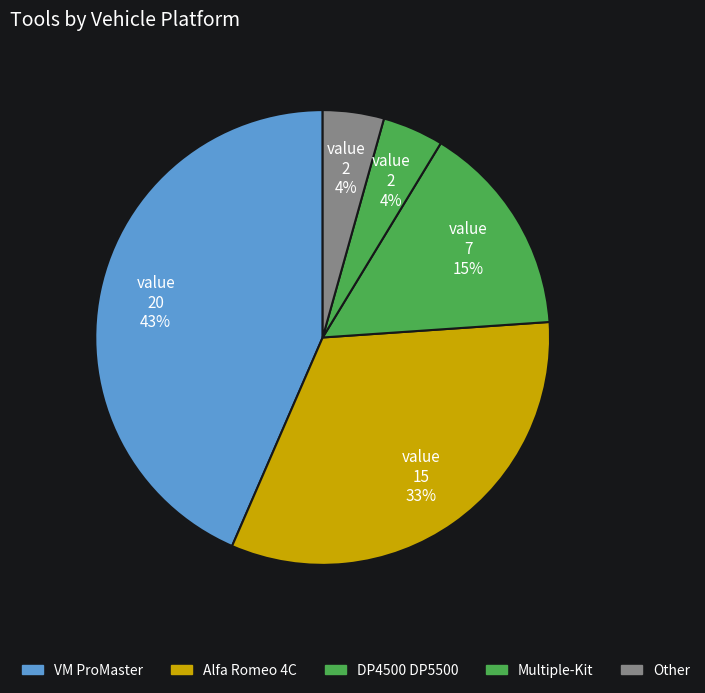

What is the largest slice in the pie chart?

VM ProMaster